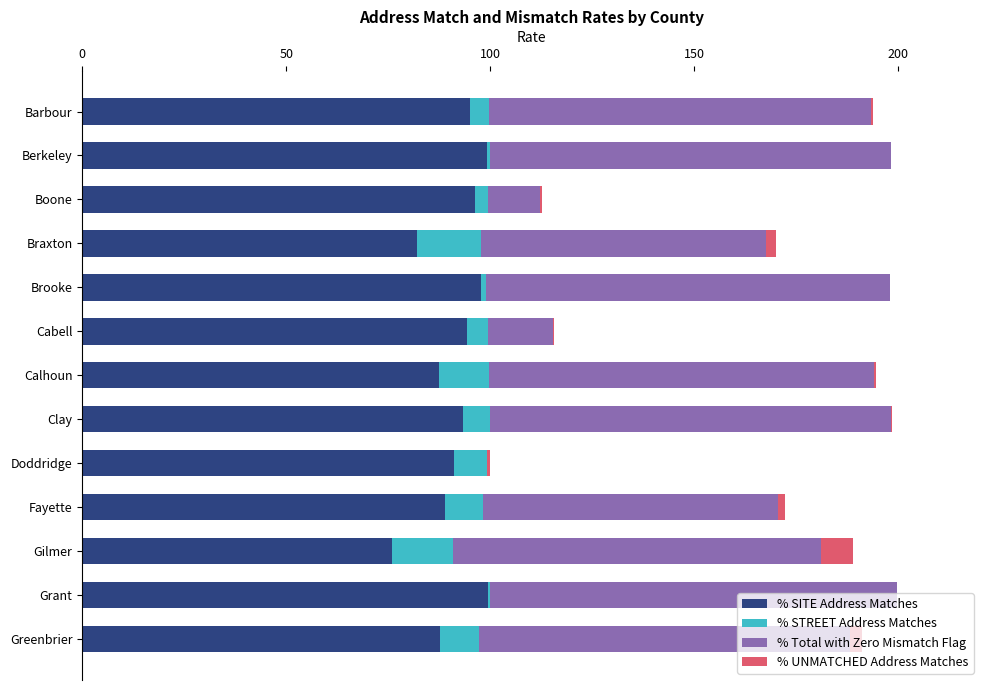

How many distinct data groups are displayed?

4